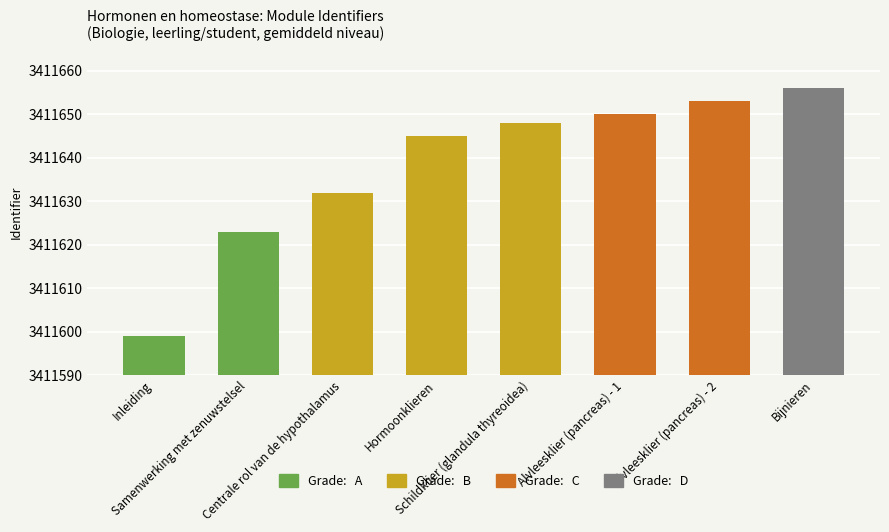

Rank the categories by value from lowest to highest.

Inleiding, Samenwerking met zenuwstelsel, Centrale rol van de hypothalamus, Hormoonklieren, Schildklier (glandula thyreoidea), Alvleesklier (pancreas) - 1, Alvleesklier (pancreas) - 2, Bijnieren